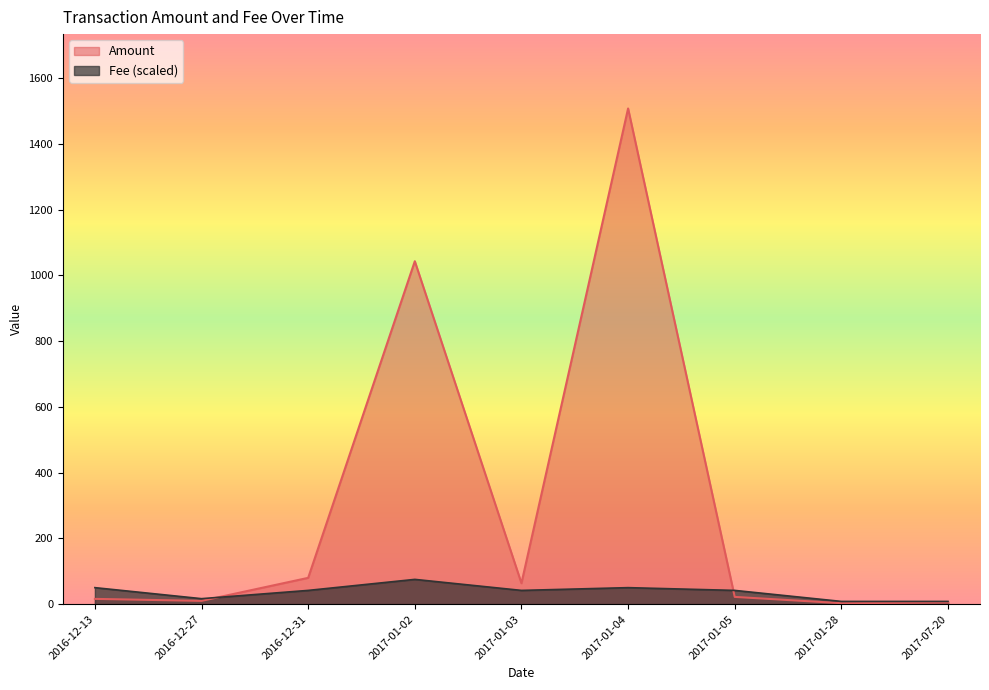

List the series in order of their peak value, highest first.

Amount, Fee (scaled)